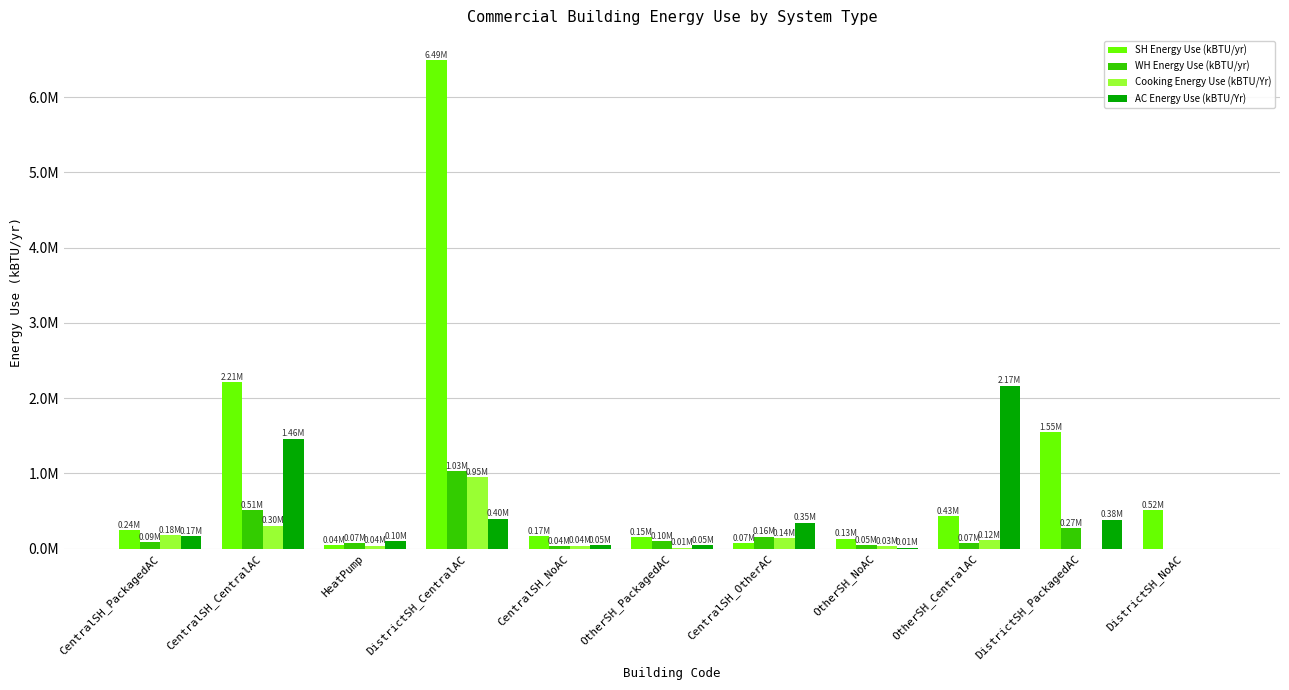

Rank the series at OtherSH_NoAC from highest to lowest value.

SH Energy Use (kBTU/yr), WH Energy Use (kBTU/yr), Cooking Energy Use (kBTU/Yr), AC Energy Use (kBTU/Yr)